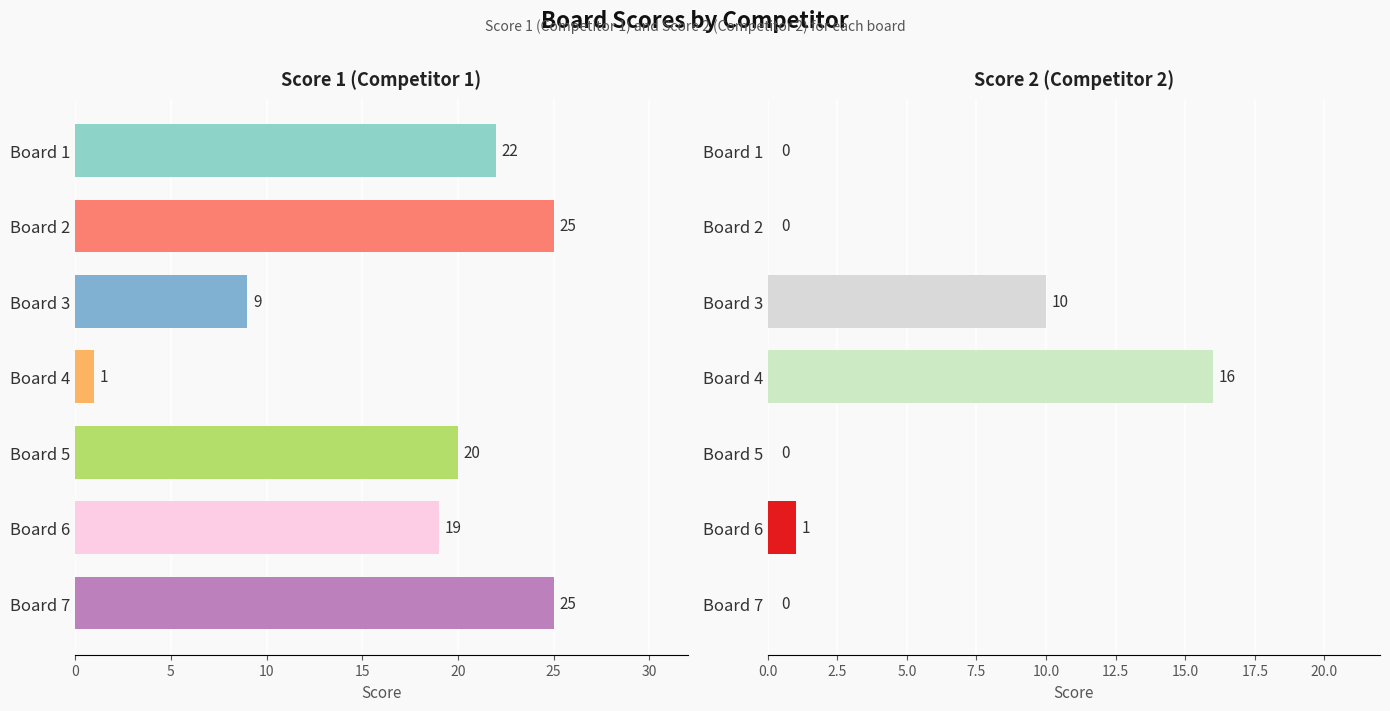

Reading left to right, list all the values displayed in this chart.

Score 1: Board 1=22	Board 2=25	Board 3=9	Board 4=1	Board 5=20	Board 6=19	Board 7=25
Score 2: Board 1=0	Board 2=0	Board 3=10	Board 4=16	Board 5=0	Board 6=1	Board 7=0